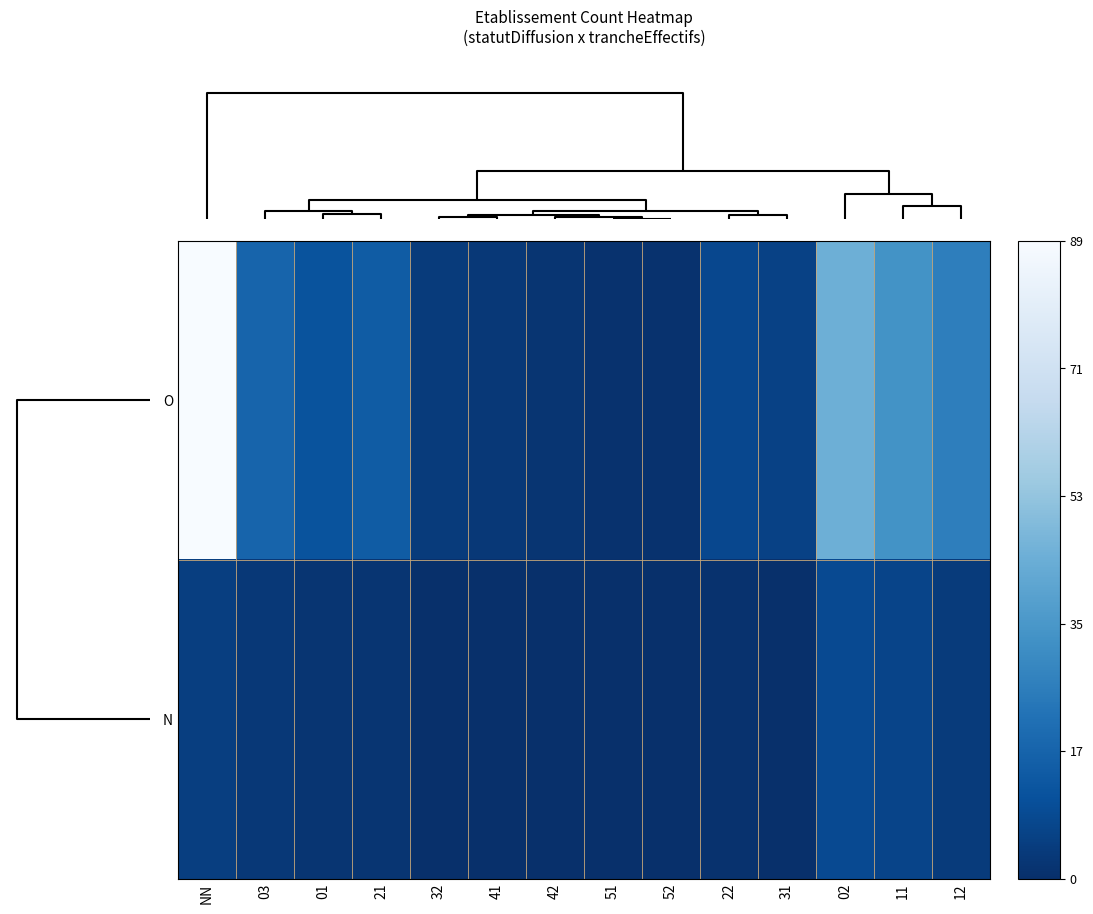

What is the total value across all series at 22?

9